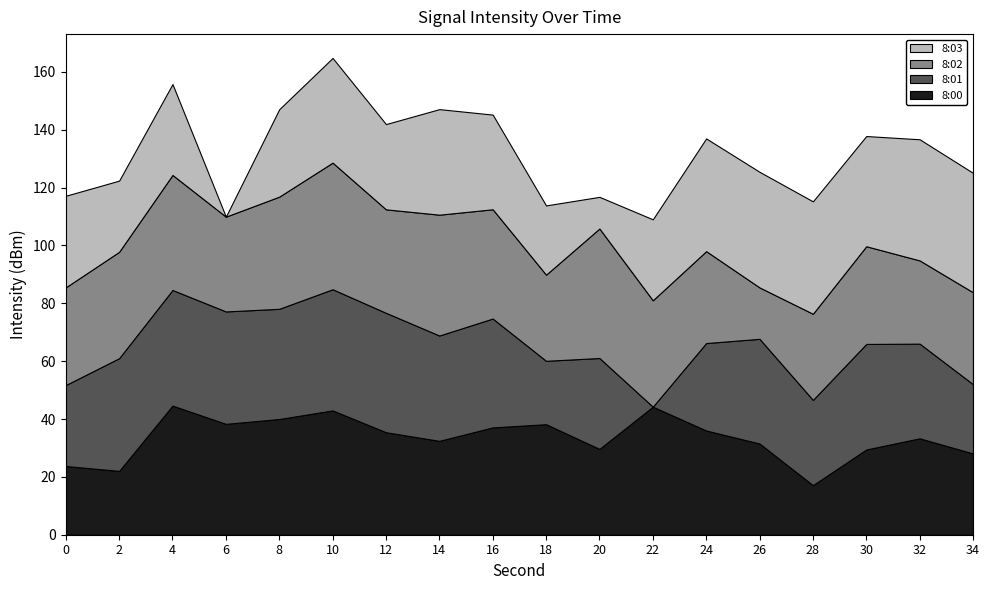

What is the lowest value of the 8:00 series?

17.1